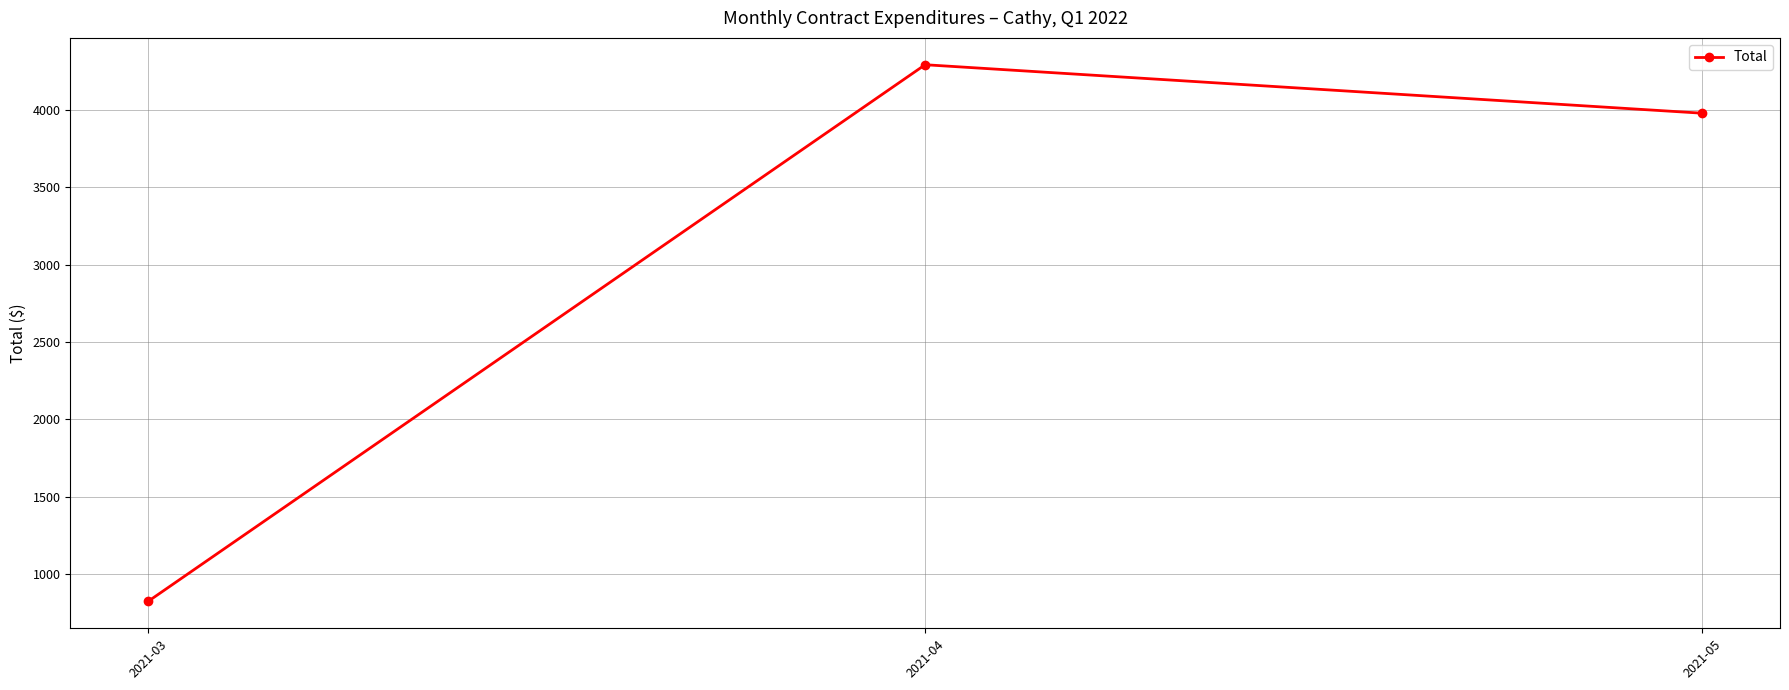

Reading left to right, extract all data points from this chart.

824.6	4291.6	3978.4